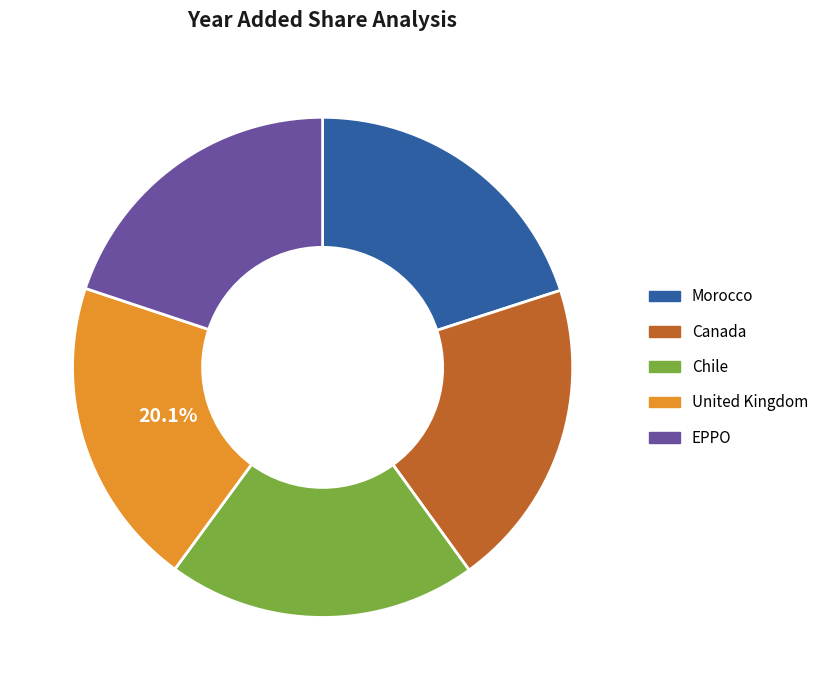

Is the sum of Morocco and Canada greater than half?

No